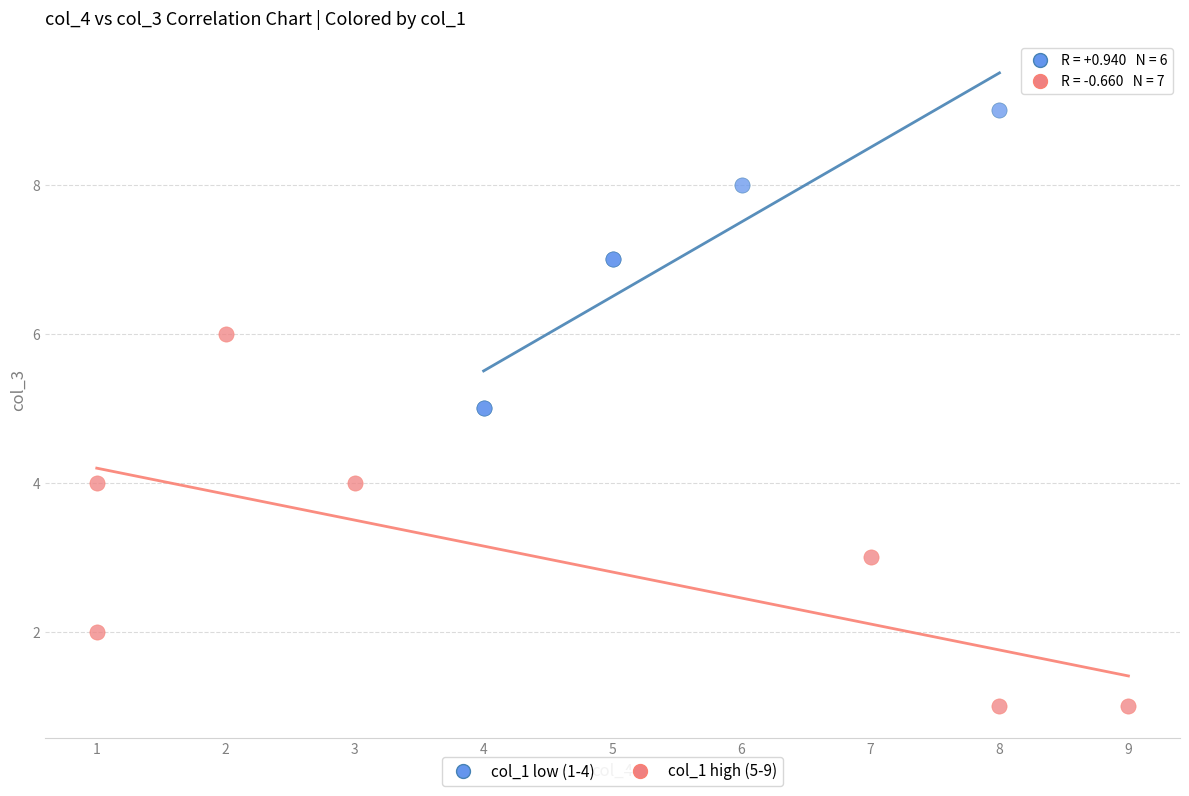

Which series has the largest Y range (max minus min)?

col_1 high (5-9)